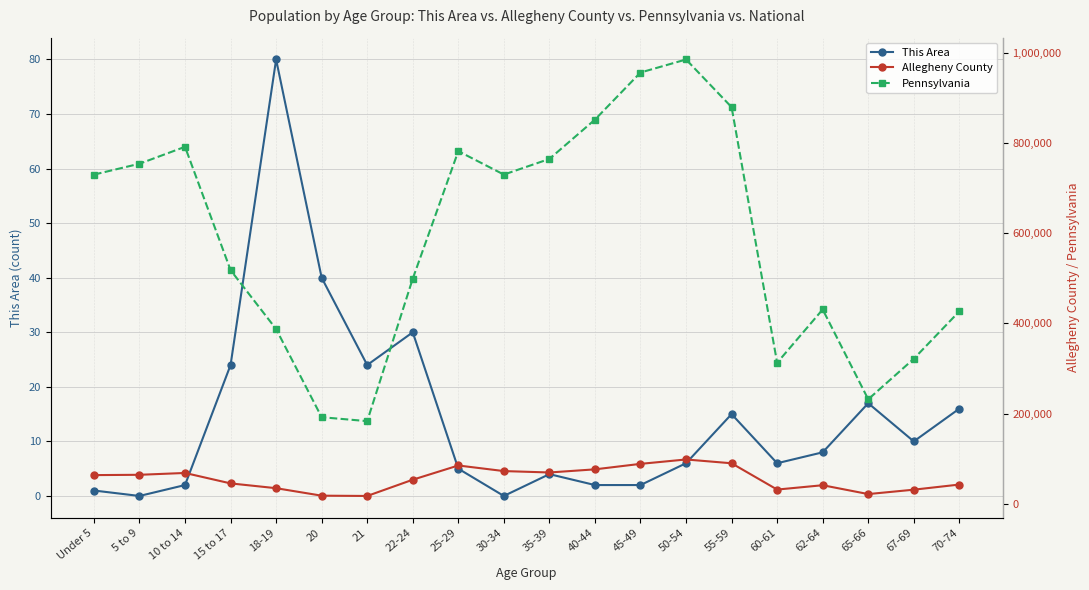

What is the sum of all This Area values?

292